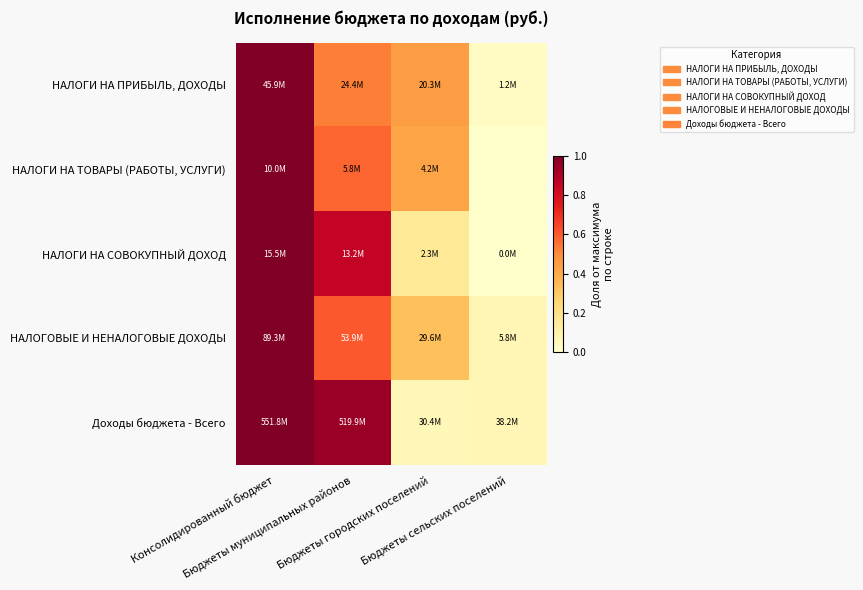

What is the total value across all series at Консолидированный бюджет?

5.0